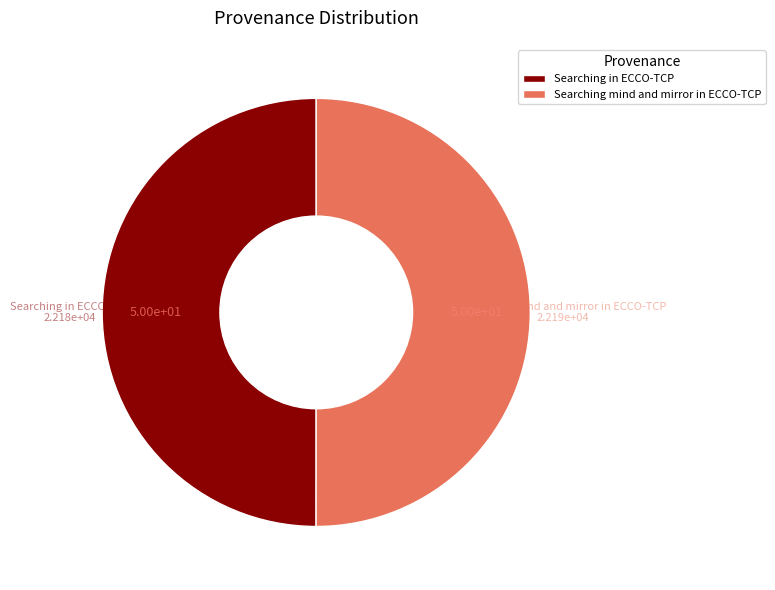

The Searching in ECCO-TCP slice represents 40% of the pie. True or false?

False